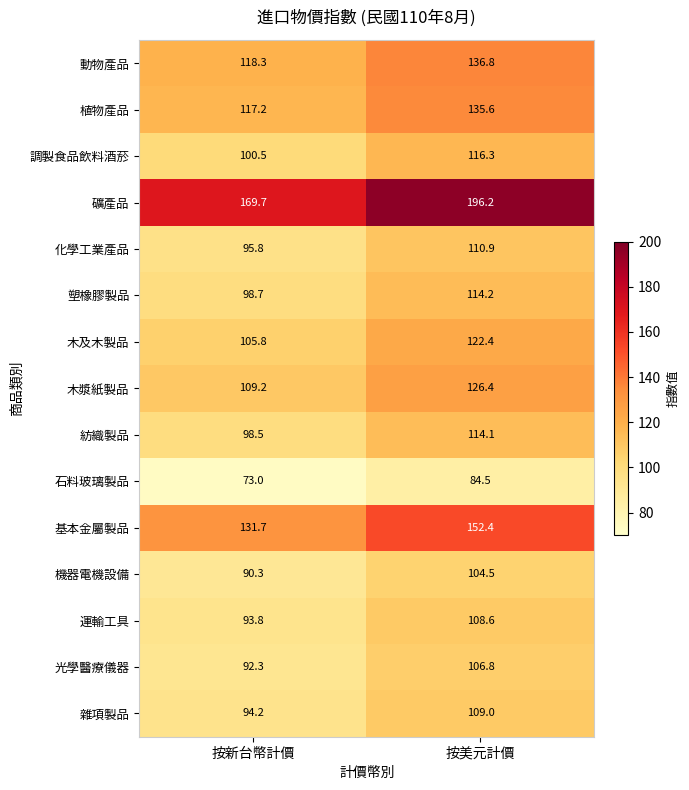

What is the difference between the maximum and minimum values in the 植物產品 series?

18.4